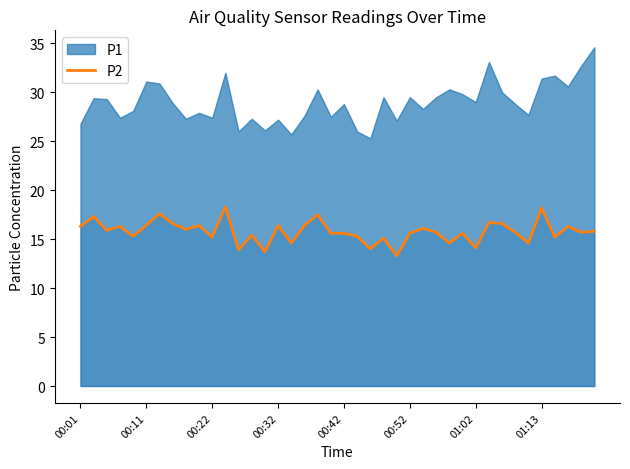

The P2 series shows 19.4 at 01:02. True or false?

False